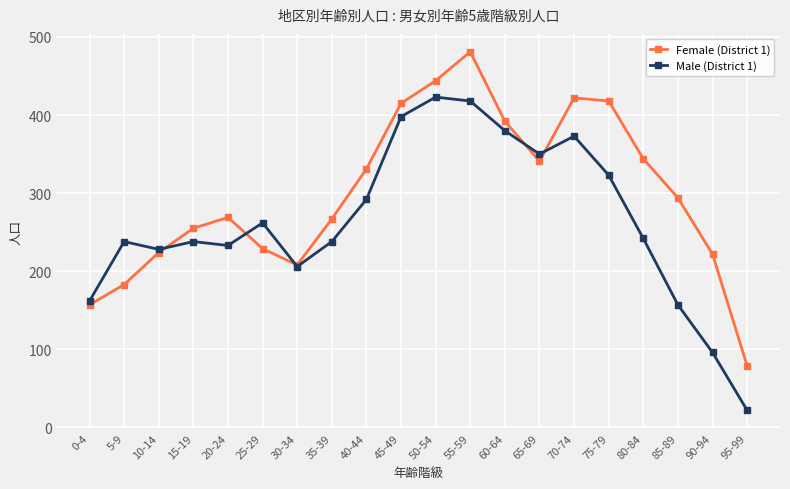

Between 40-44 and 95-99, which series saw the biggest shift?

Male (District 1)